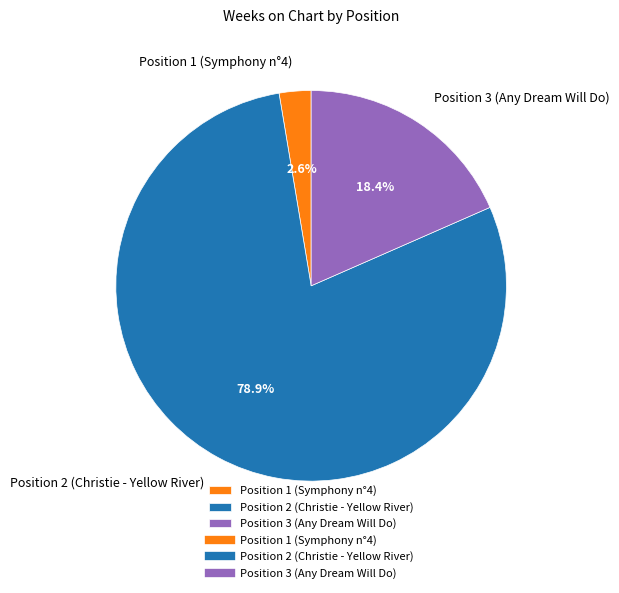

Which slice represents more than half of the pie?

Position 2 (Christie - Yellow River)